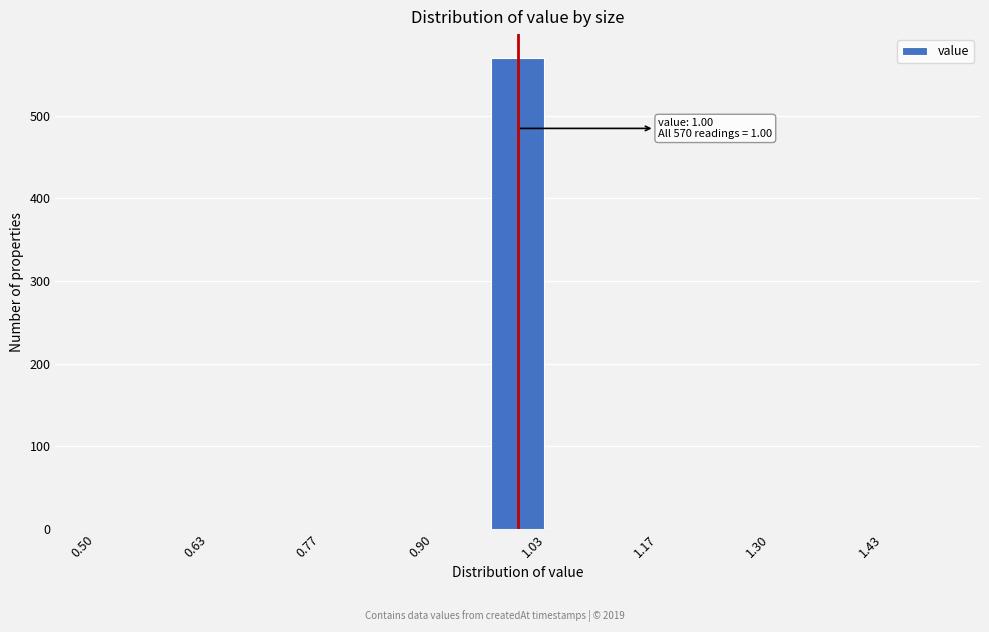

Read against the x-axis, roughly where is the centre of the tallest bar?

1.00